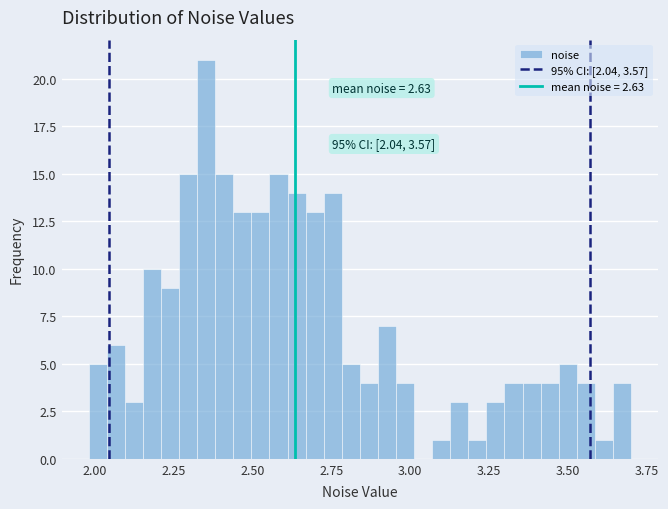

Around what value on the x-axis is the tallest bar? Give the approximate position of its centre, as read against the axis.

2.35